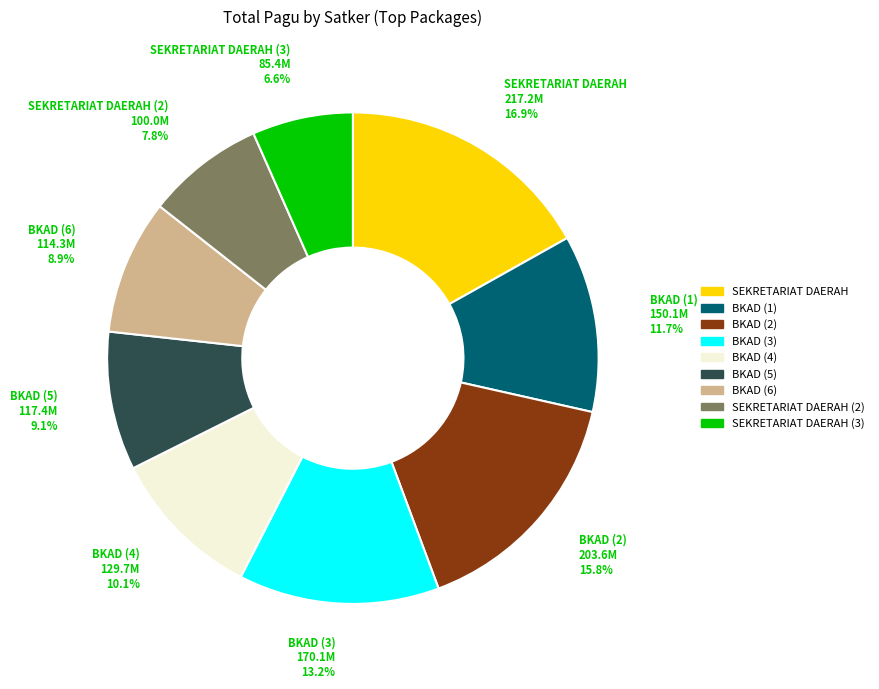

Is there any slice that represents more than half of the pie?

No